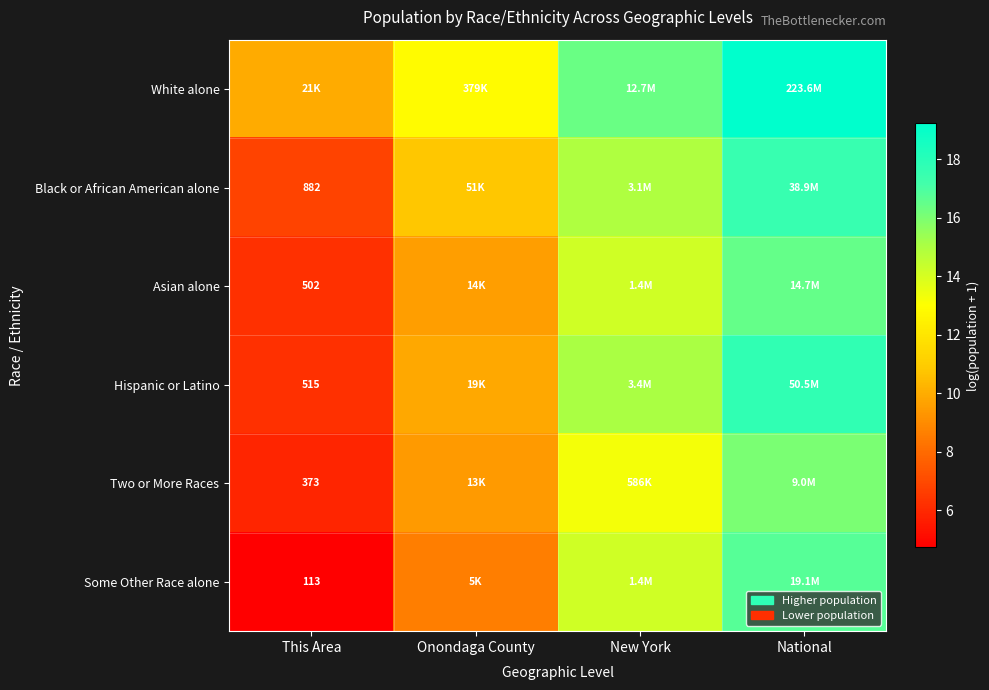

At which label does Black or African American alone first exceed 14?

New York